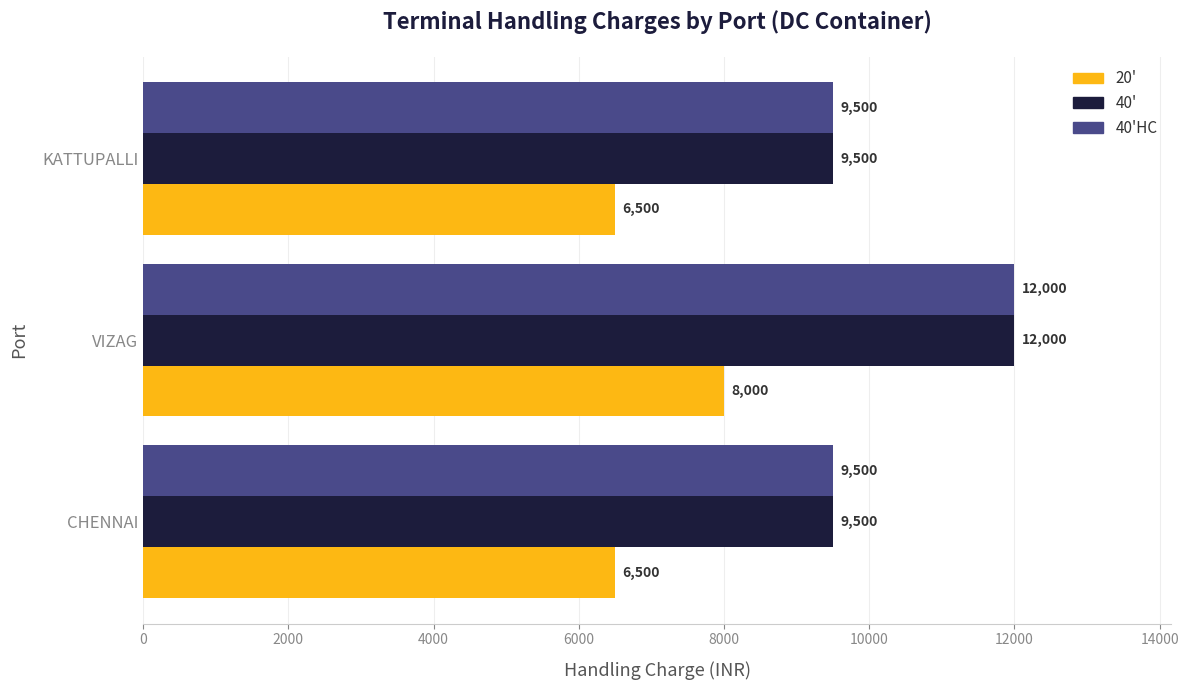

What is the spread (max minus min) of values at CHENNAI?

3000